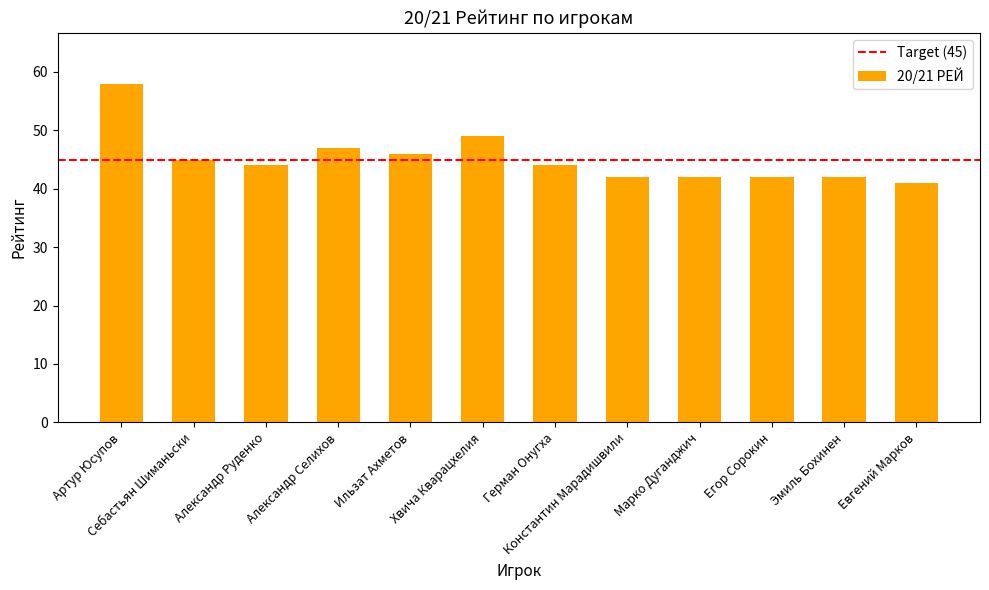

What is the greatest value displayed?

58